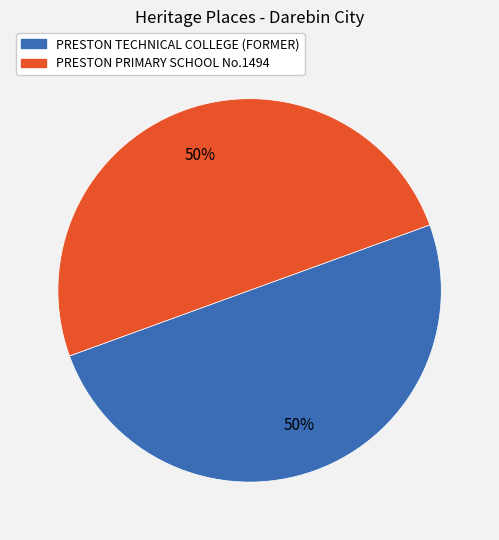

What percentage is the PRESTON PRIMARY SCHOOL No.1494 slice, to the nearest percent?

50%